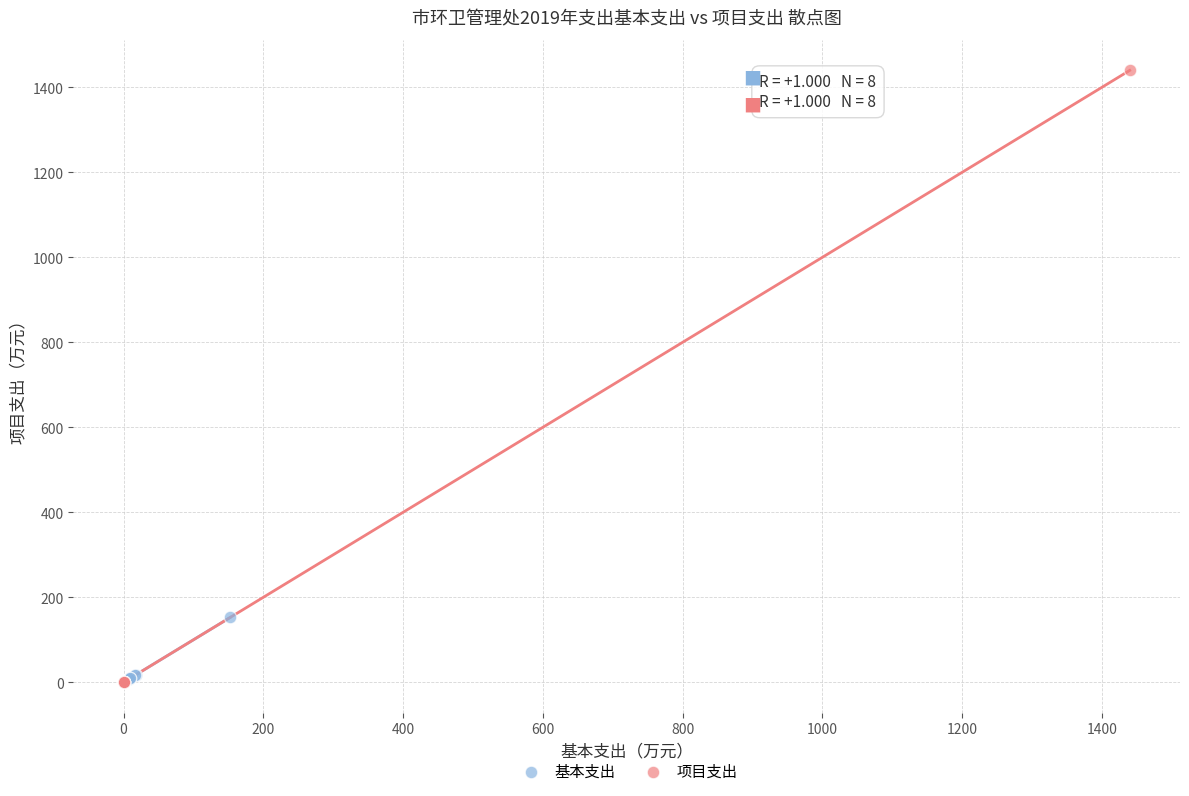

Which series reaches the maximum Y coordinate?

项目支出